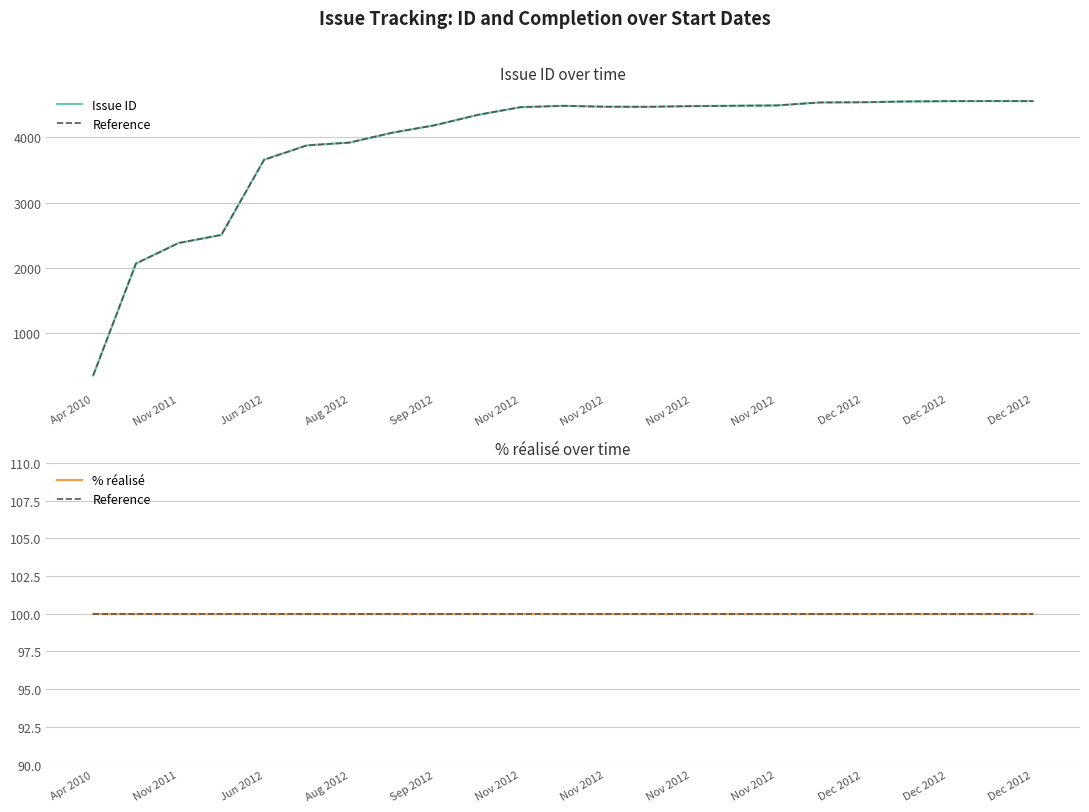

Count the number of categories in the chart.

23